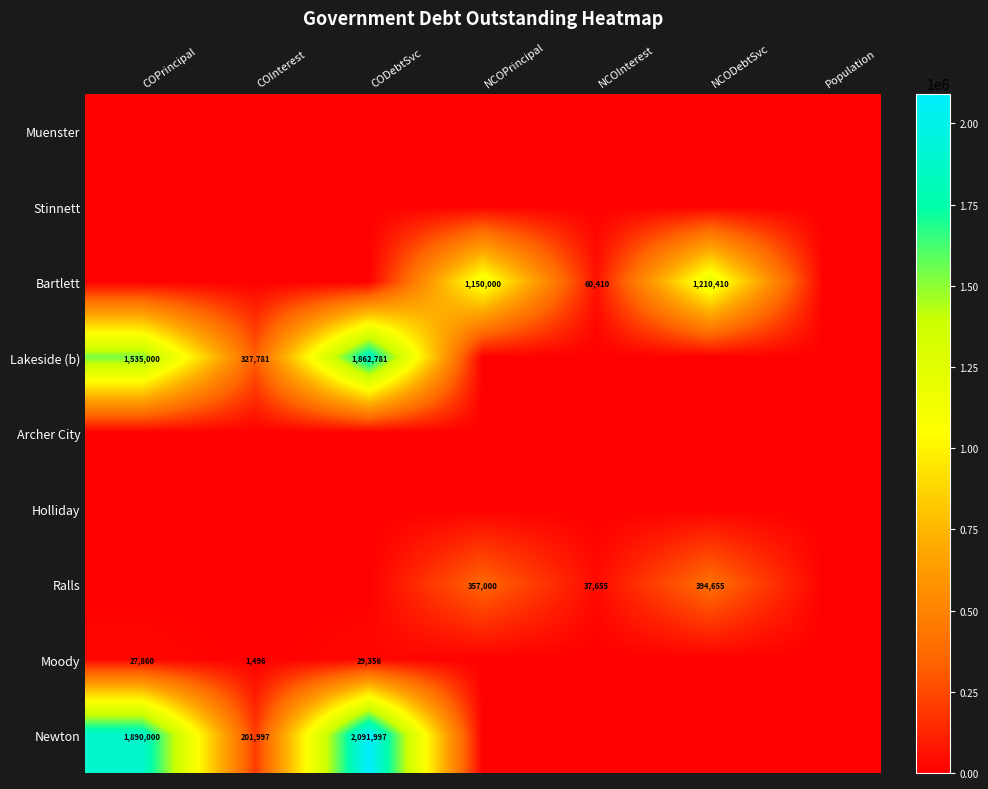

At which category is the sum across all series the highest?

CODebtSvc